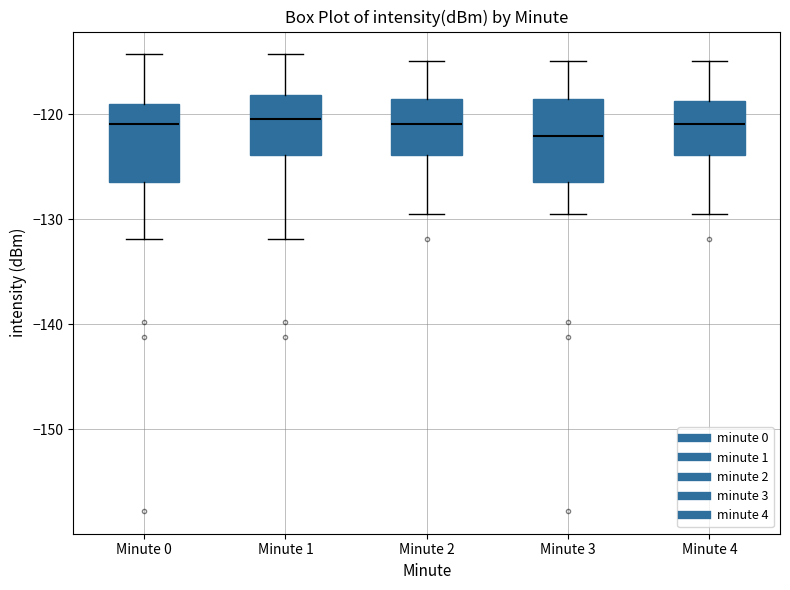

Reading left to right, read every box against the y-axis: the position of its median line, the range the box covers, and the ends of its whiskers. The values are not printed on the chart, so give them approximately, as read against the axis.

Minute 0: median -121, box -126 to -119, whiskers -132 to -114
Minute 1: median -120, box -124 to -118, whiskers -132 to -114
Minute 2: median -121, box -124 to -119, whiskers -130 to -115
Minute 3: median -122, box -126 to -119, whiskers -130 to -115
Minute 4: median -121, box -124 to -119, whiskers -130 to -115